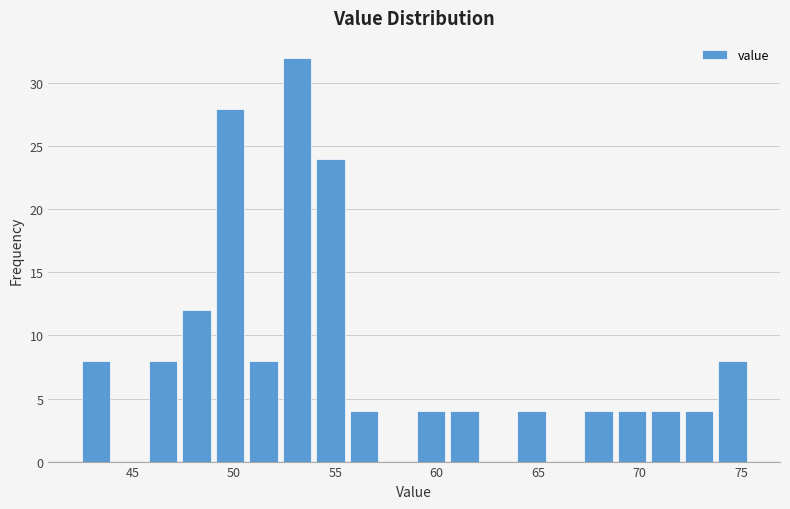

Read against the x-axis, roughly where is the centre of the tallest bar?

53.0